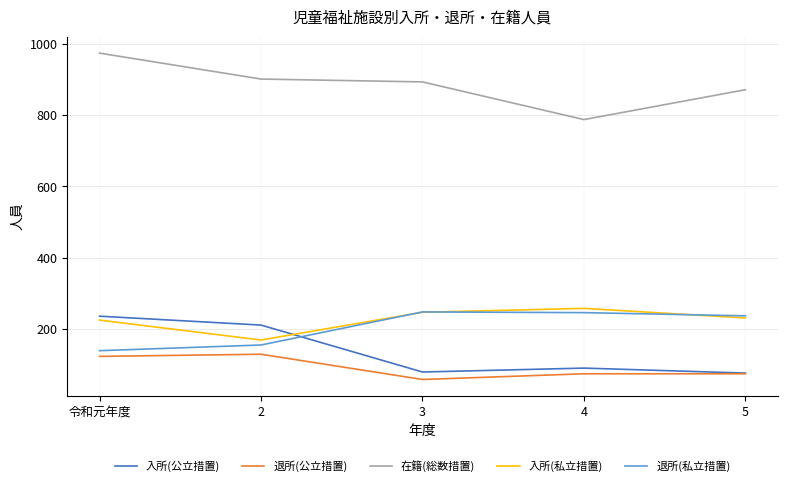

True or false: 入所(公立措置) and 在籍(総数措置) cross at least once.

False